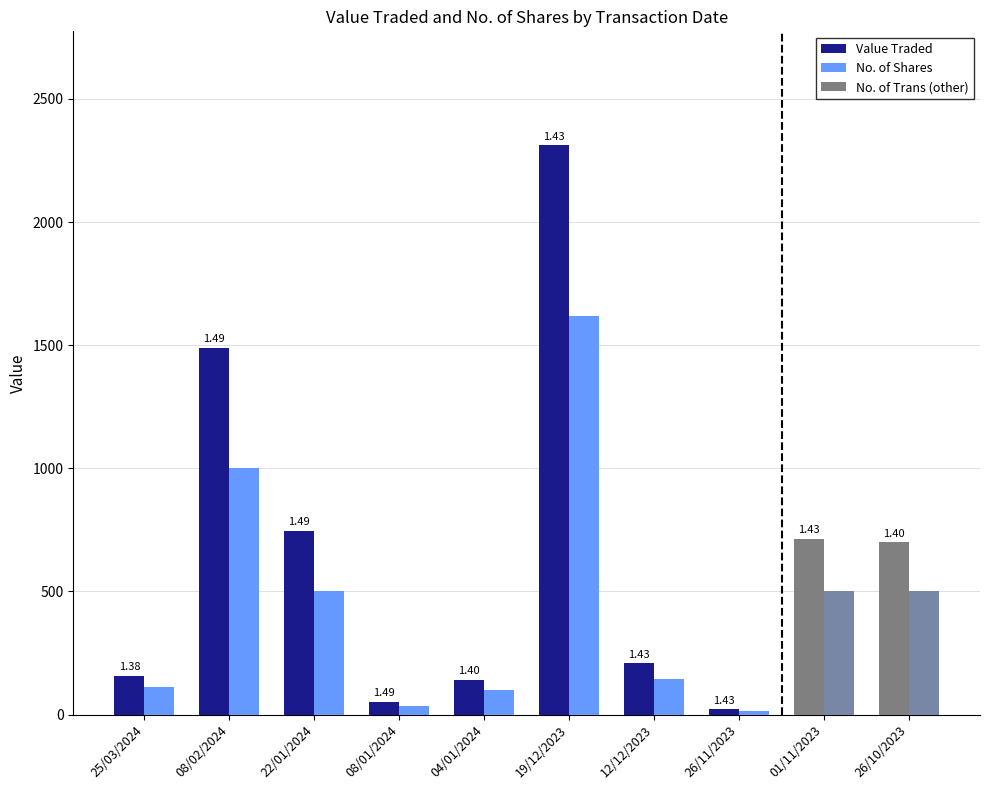

Does the chart contain any negative values?

No